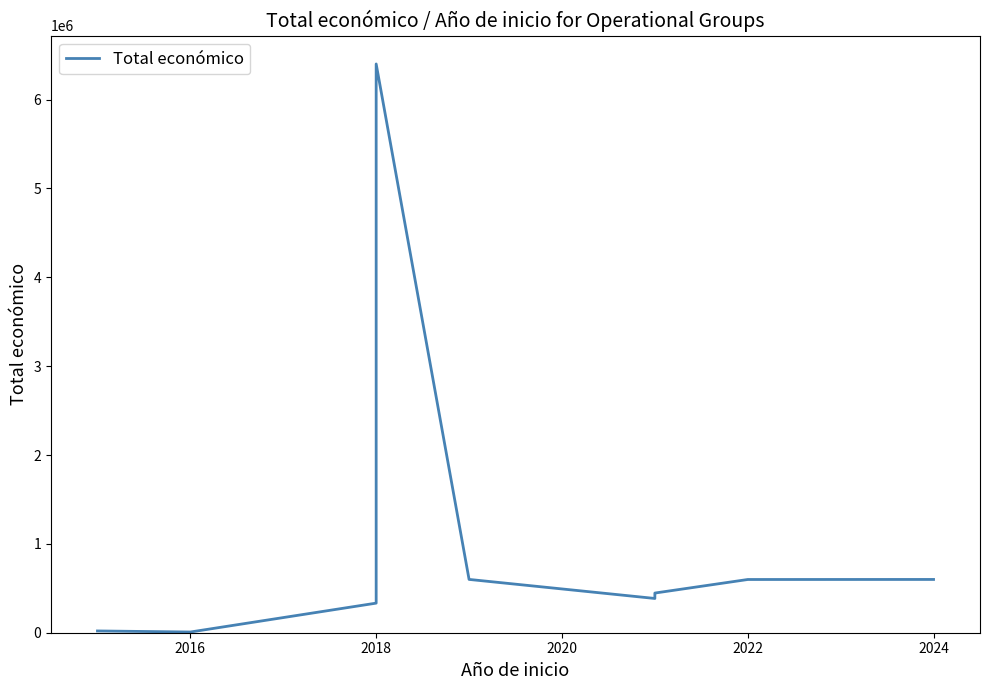

True or false: the data has more than 0 interior local peaks.

True